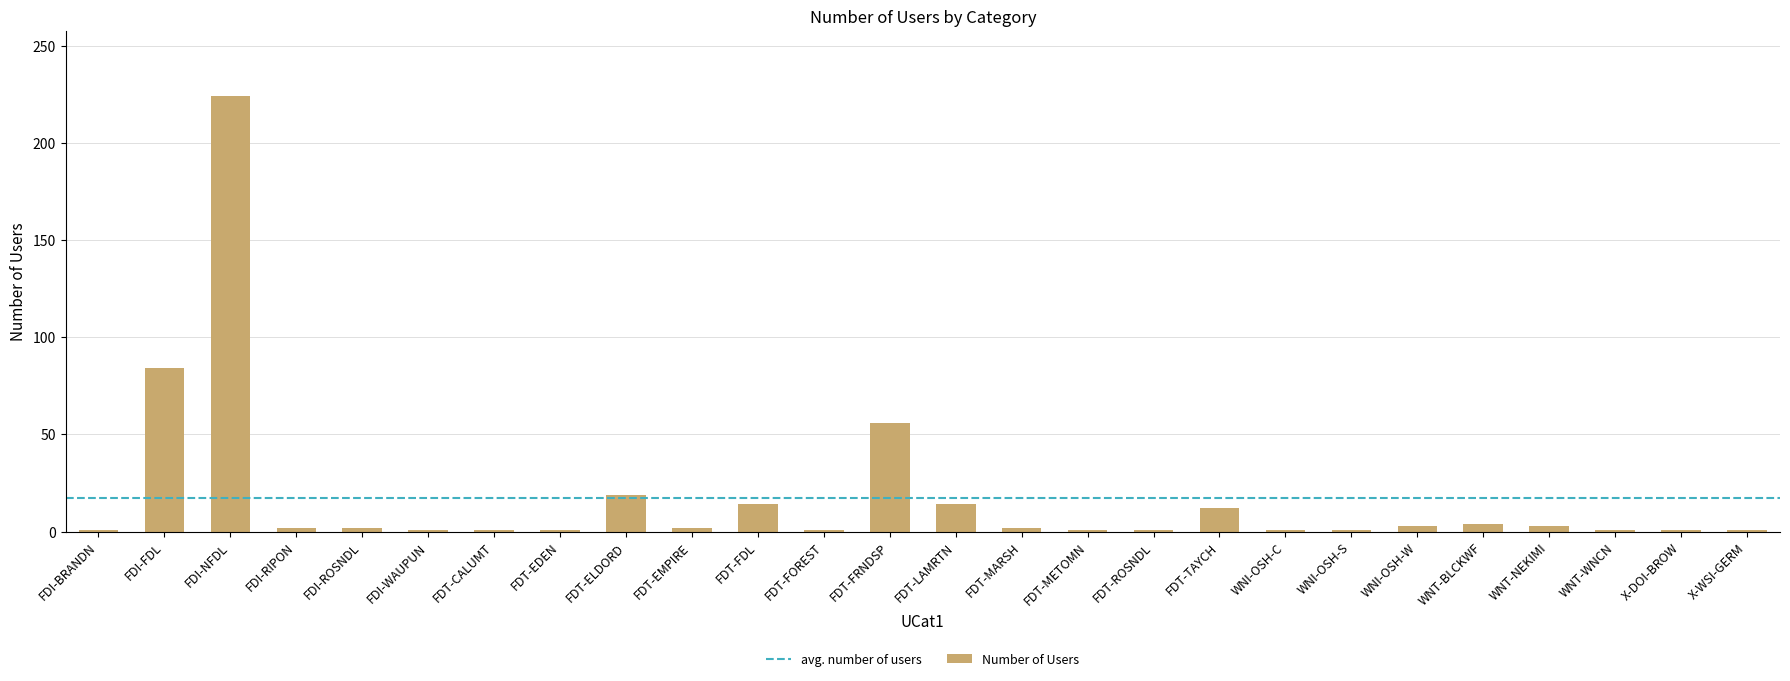

How many bars are there in total?

26